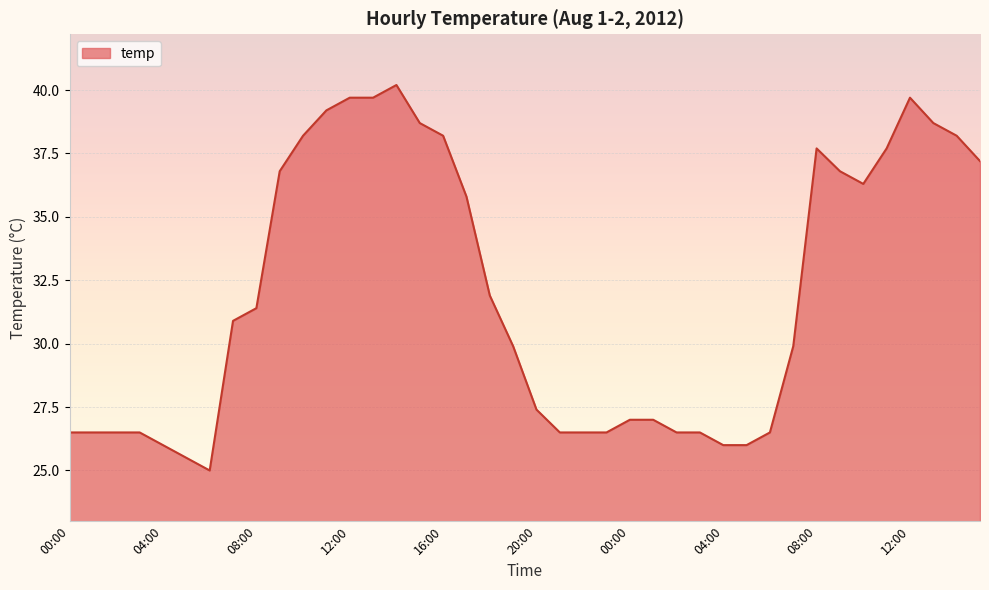

What is the difference between the maximum and minimum values?

15.2